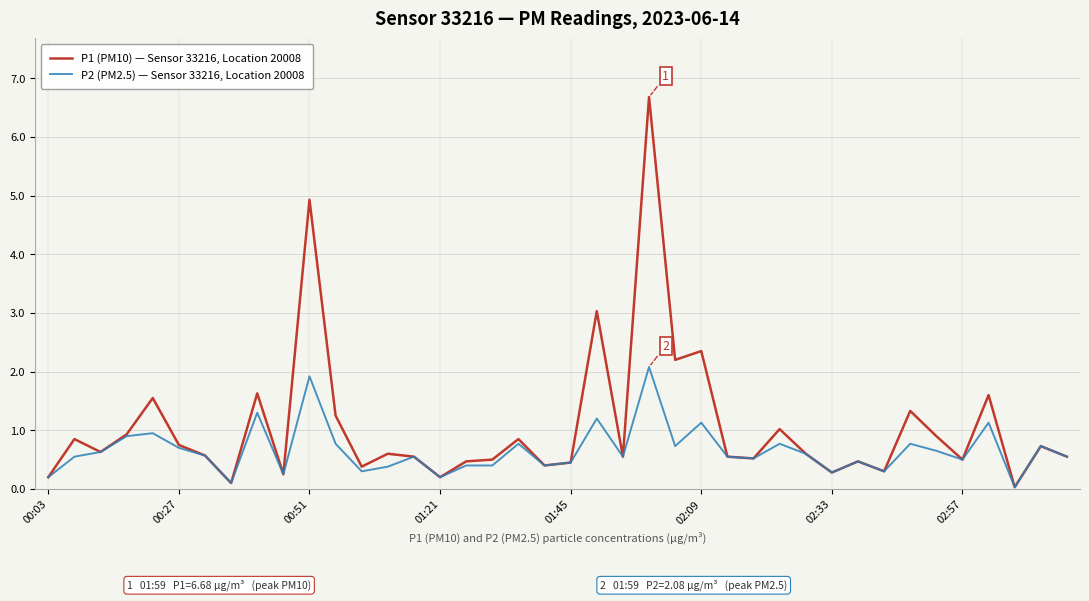

How many distinct data groups are displayed?

2